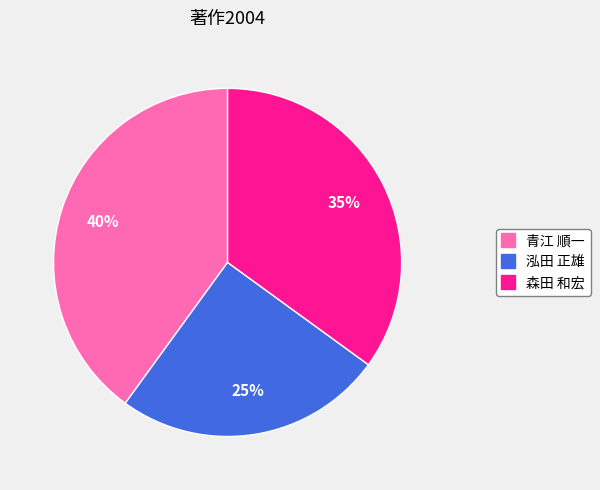

Which has a higher value, 青江 順一 or 森田 和宏?

青江 順一